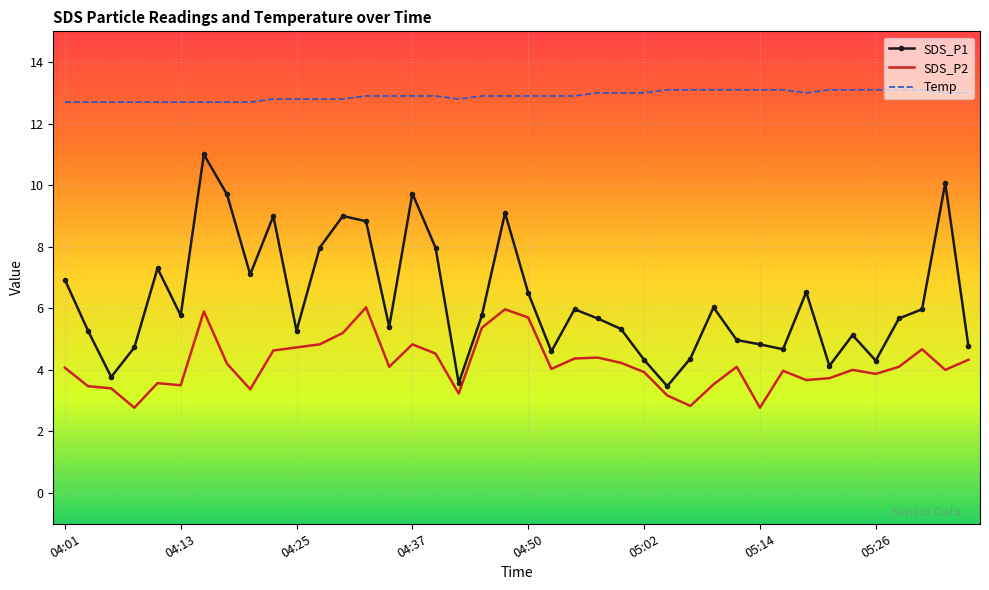

What is the maximum value for Temp?

13.1